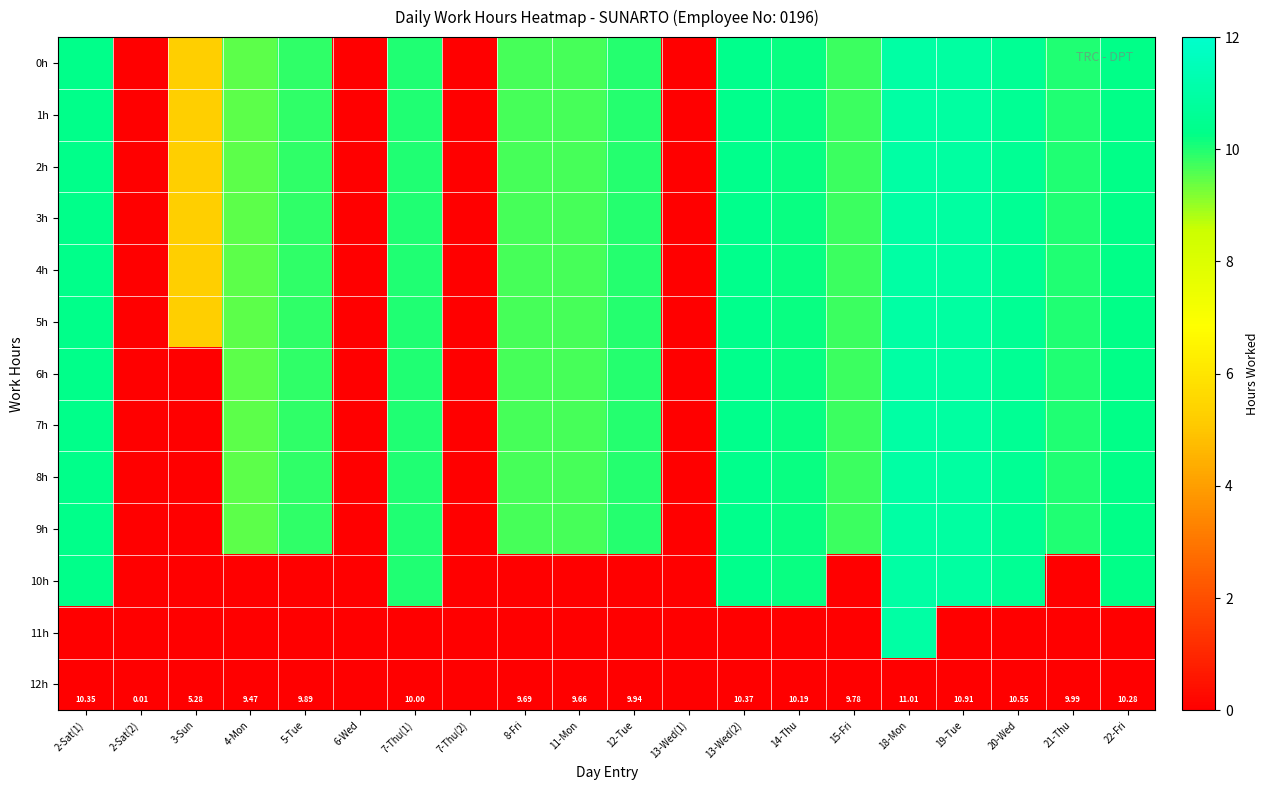

What is the difference between the 2h values at 22-Fri and 4-Mon?

0.8